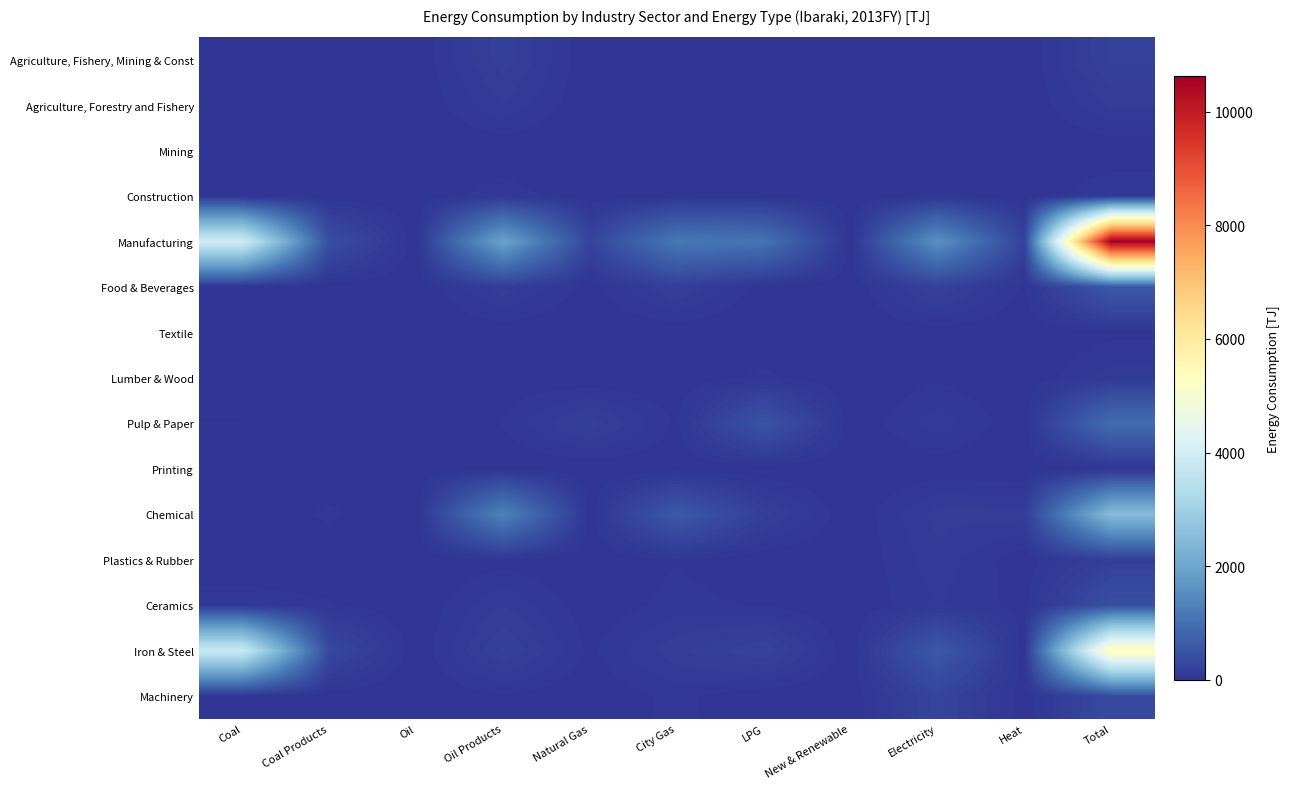

Between New & Renewable and Natural Gas, which is larger?

New & Renewable